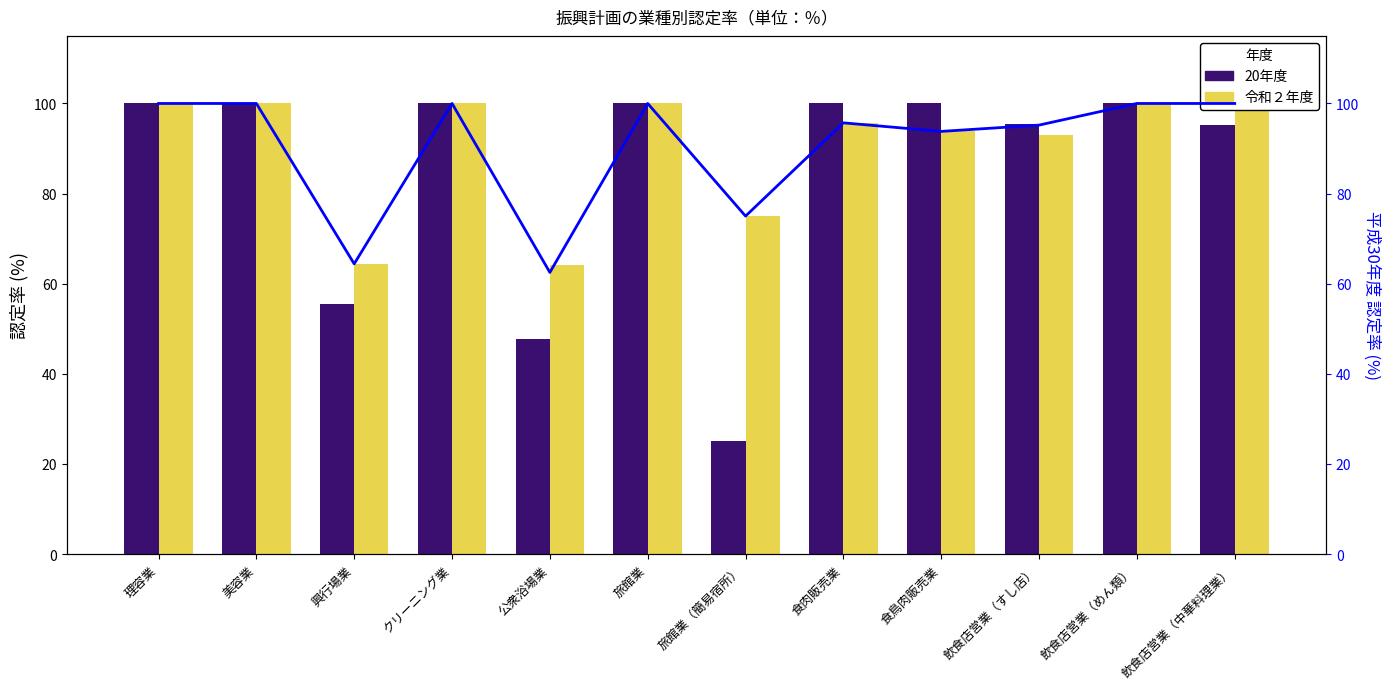

What position from the right is 美容業?

11